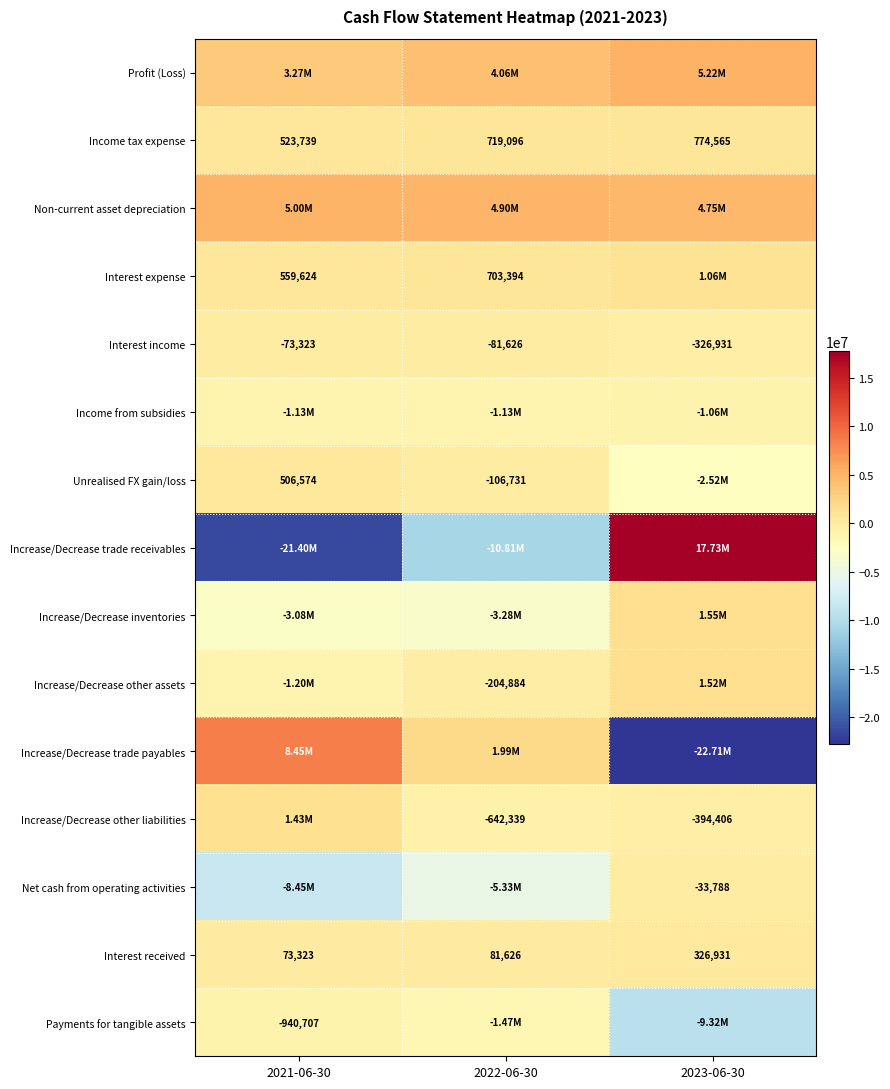

Rank the categories by Income tax expense value from lowest to highest.

2021-06-30, 2022-06-30, 2023-06-30